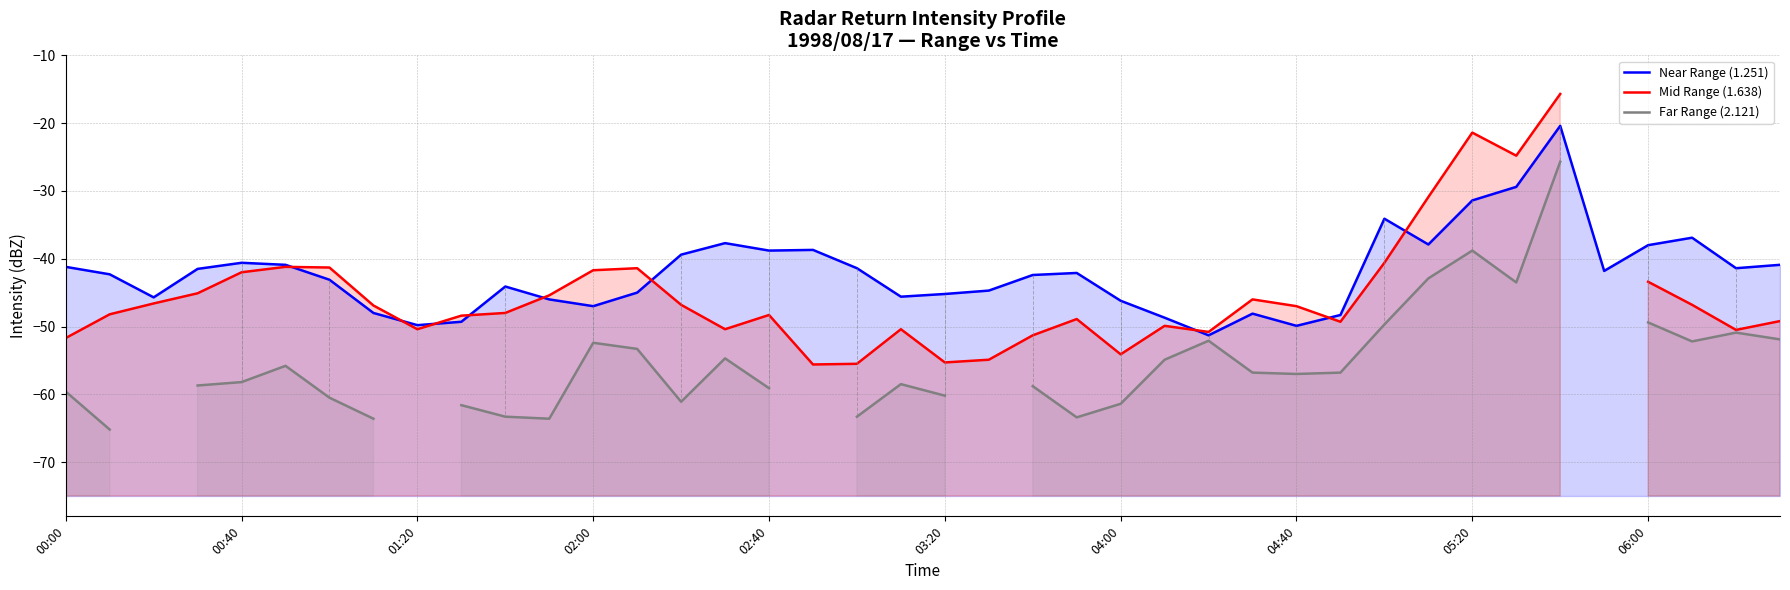

What is the value of the Near Range (1.251) point at the 1st from the left?

-41.2